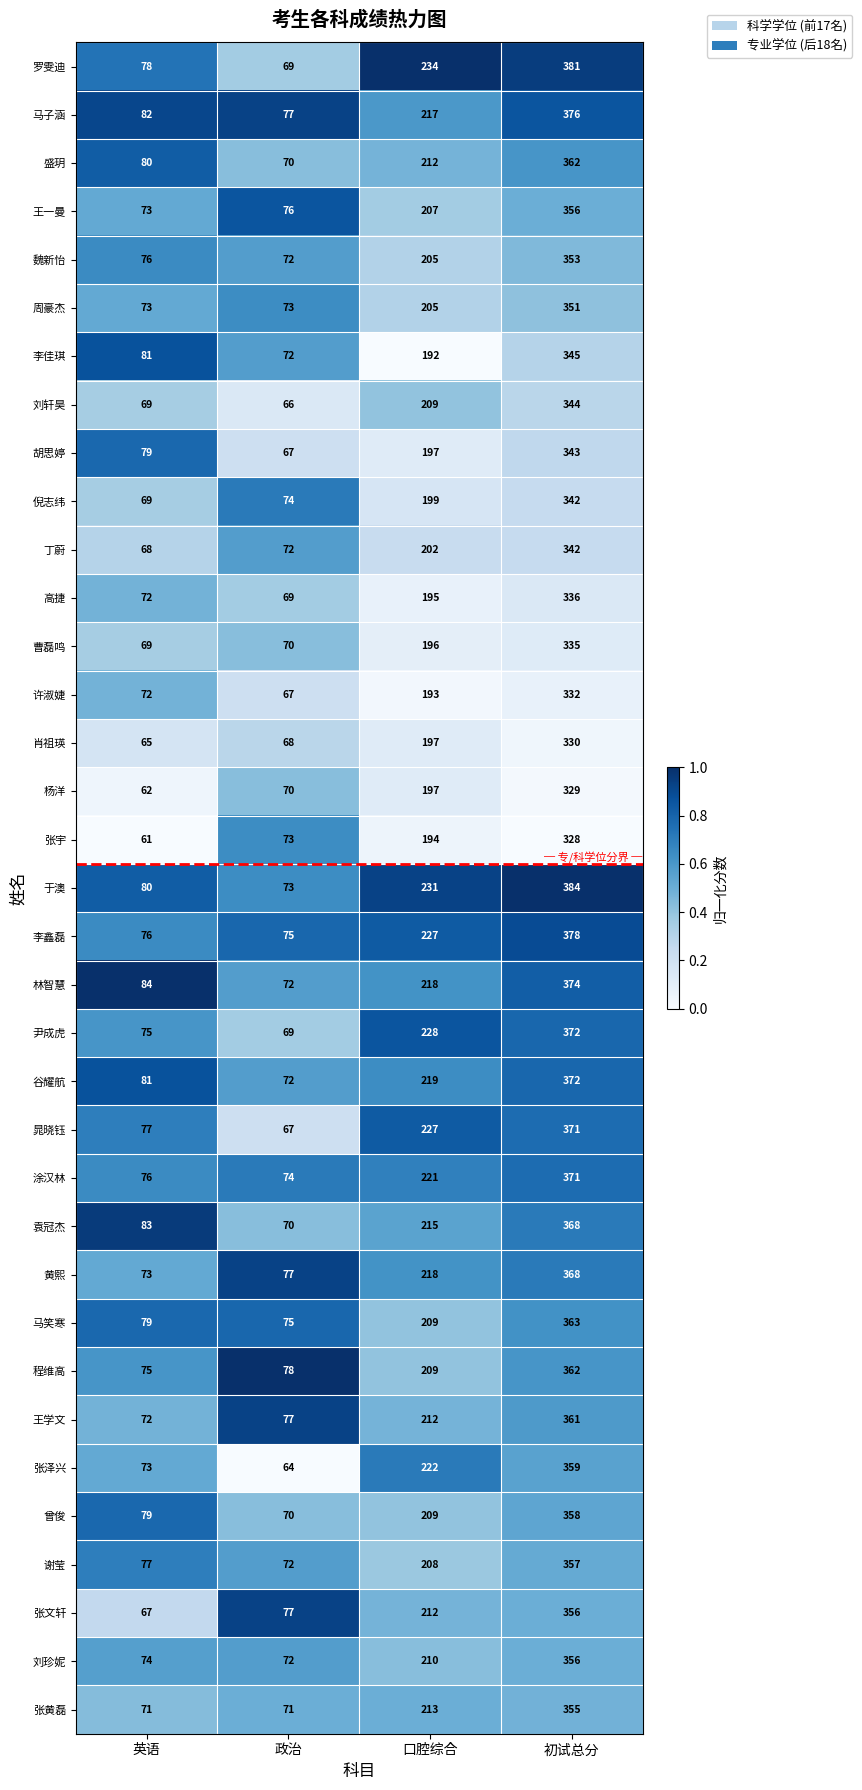

List the labels in order of 罗雯迪 value, smallest first.

政治, 英语, 口腔综合, 初试总分